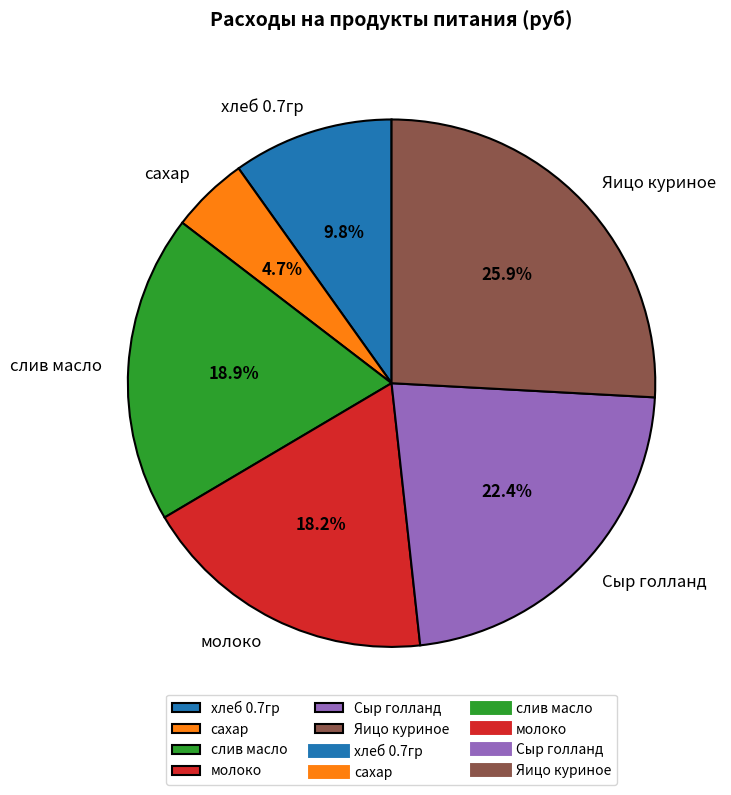

Which category has the biggest portion of the pie?

Яицо куриное